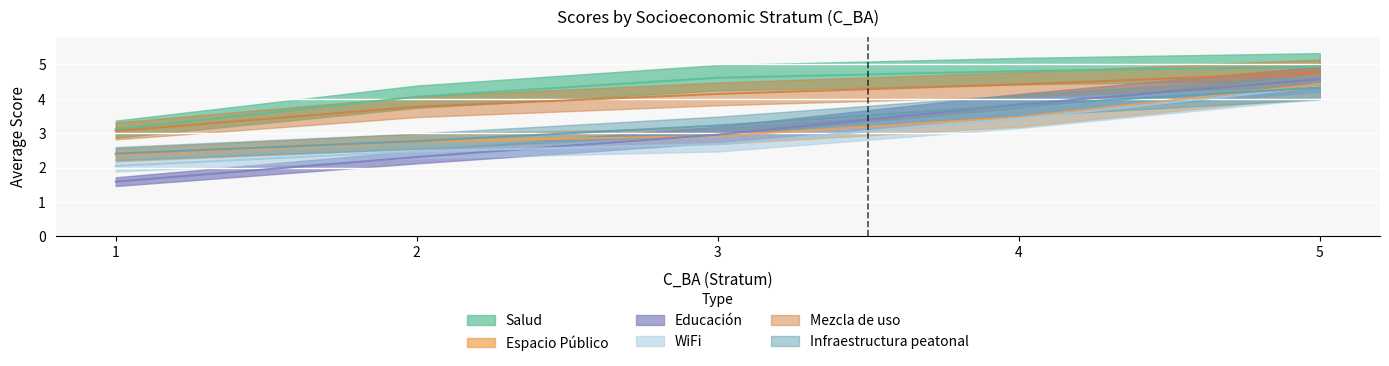

At 4, list the series in order from smallest to largest.

WiFi, Espacio Público, Infraestructura peatonal, Educación, Mezcla de uso, Salud